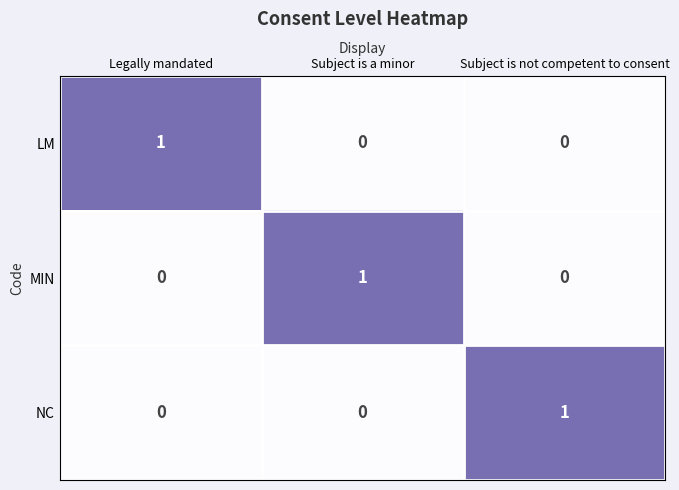

How many data points in LM are above 0?

1